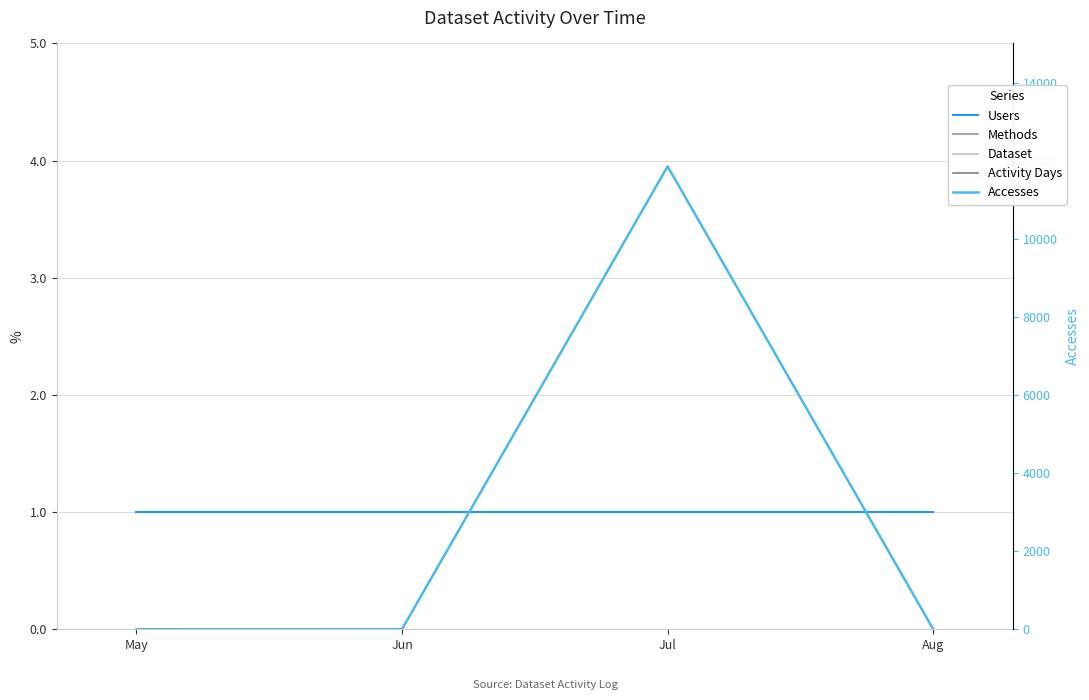

What is the total value across all series at May?

5